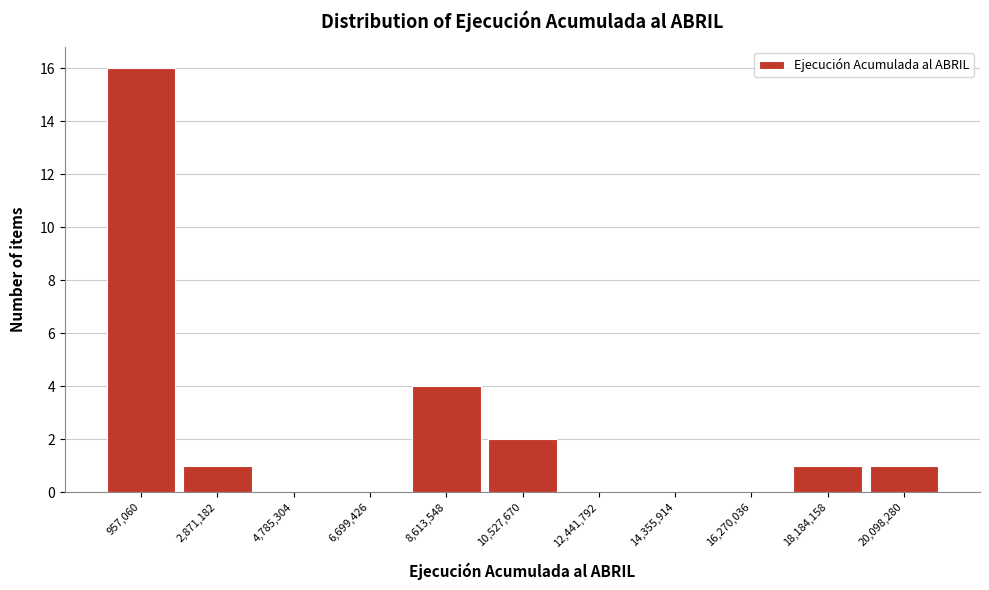

Over which range of the x-axis is the bar tallest?

0 to 2000000